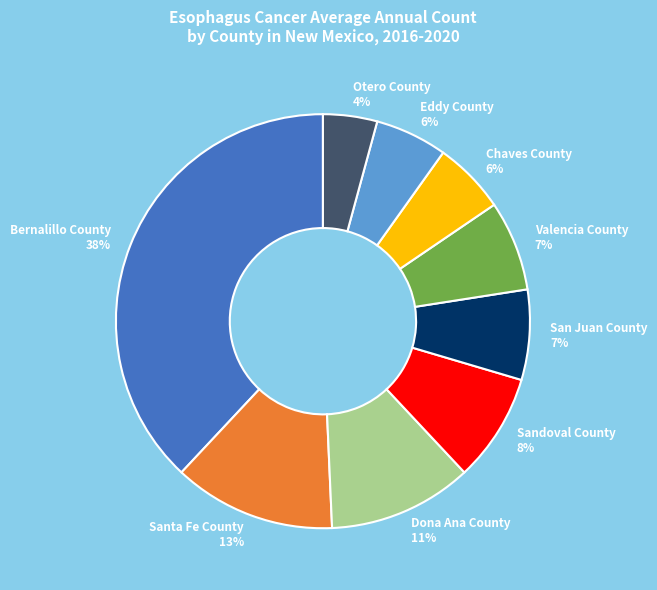

Which slice is the largest?

Bernalillo County